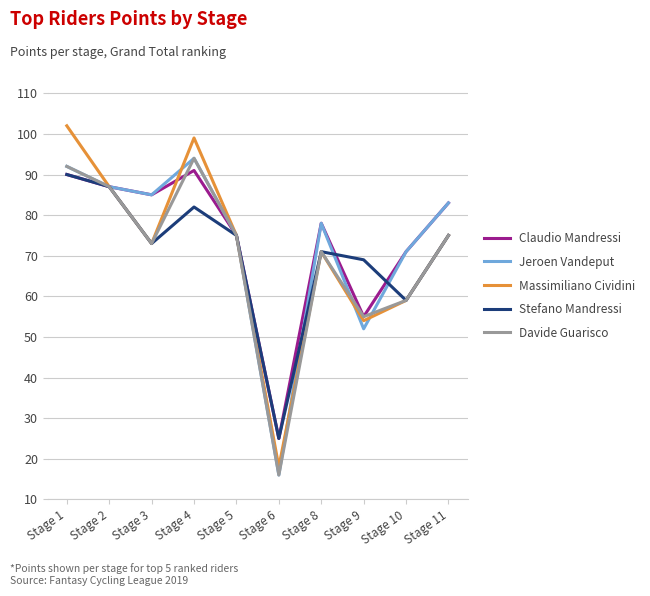

Is the value of Massimiliano Cividini at Stage 3 greater than the value of Davide Guarisco at Stage 8?

Yes